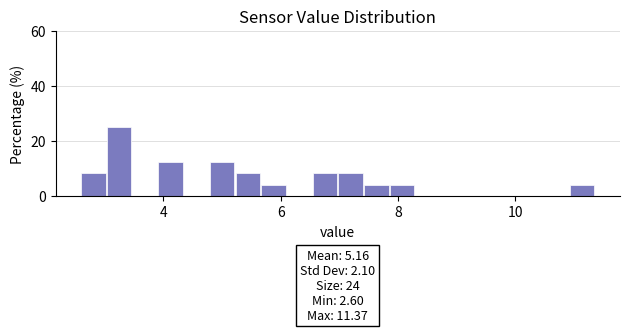

Read against the x-axis, roughly where is the centre of the tallest bar?

3.2